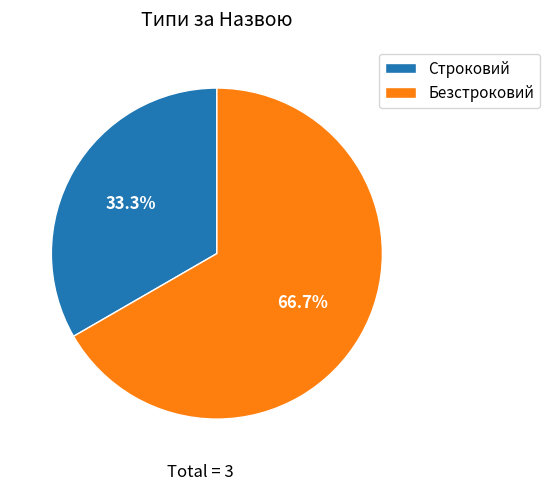

Between Безстроковий and Строковий, which is larger?

Безстроковий